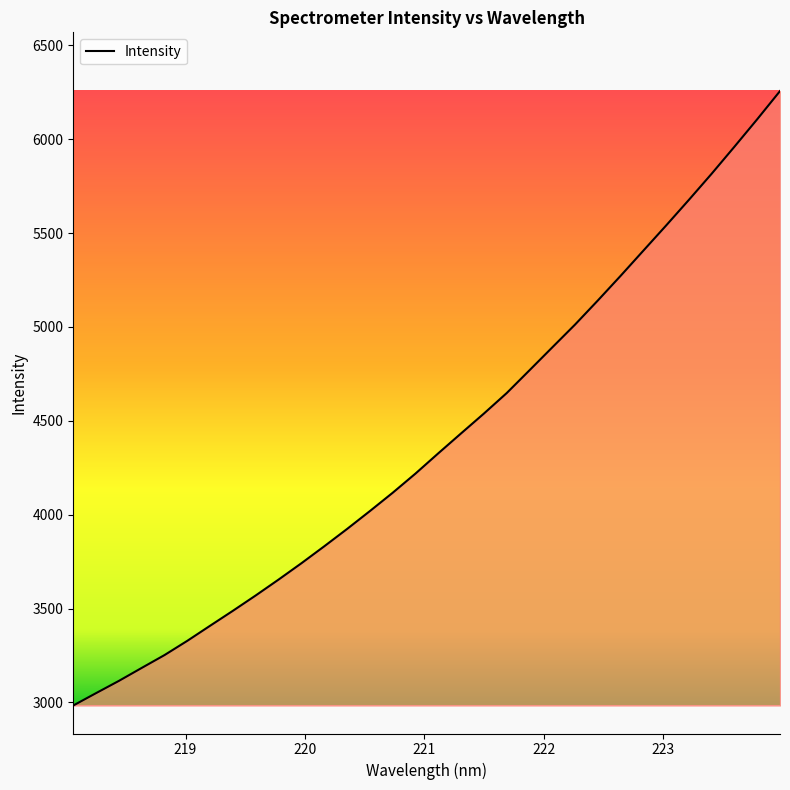

Reading right to left, what are all the values shown in this chart?

6255.8	6105.8	5959.7	5815.9	5676.7	5540.2	5406.0	5271.8	5140.5	5012.3	4890.7	4768.8	4647.4	4538.3	4432.9	4326.8	4219.0	4116.8	4019.3	3924.0	3831.8	3741.7	3654.8	3570.4	3488.7	3409.0	3328.7	3252.7	3184.2	3115.1	3050.0	2984.1